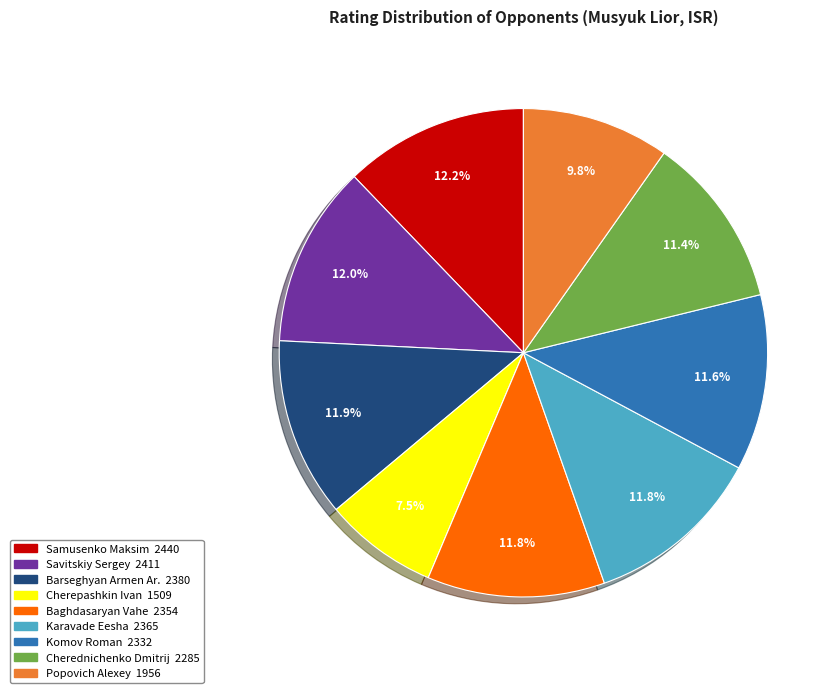

Which has a higher value, Samusenko Maksim or Komov Roman?

Samusenko Maksim